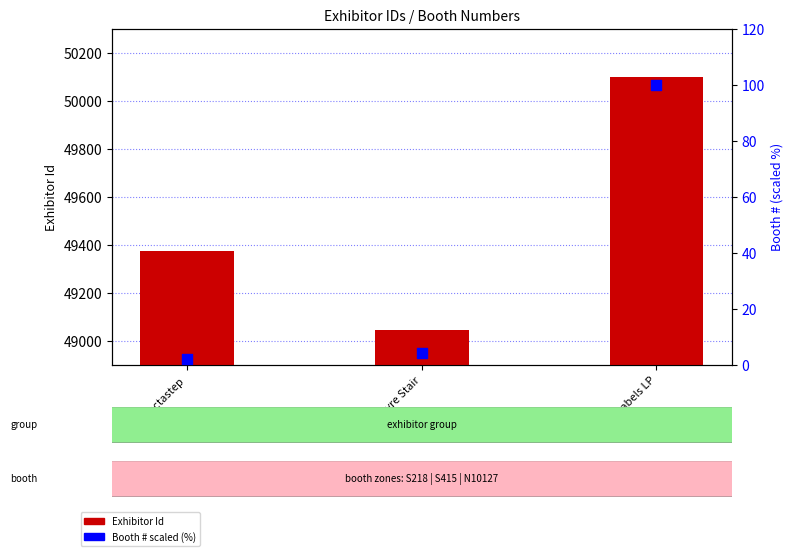

At how many categories does at least one series exceed 2539?

3